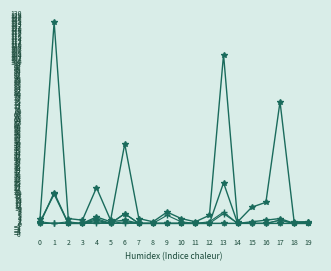

How many lines are shown in the chart?

6